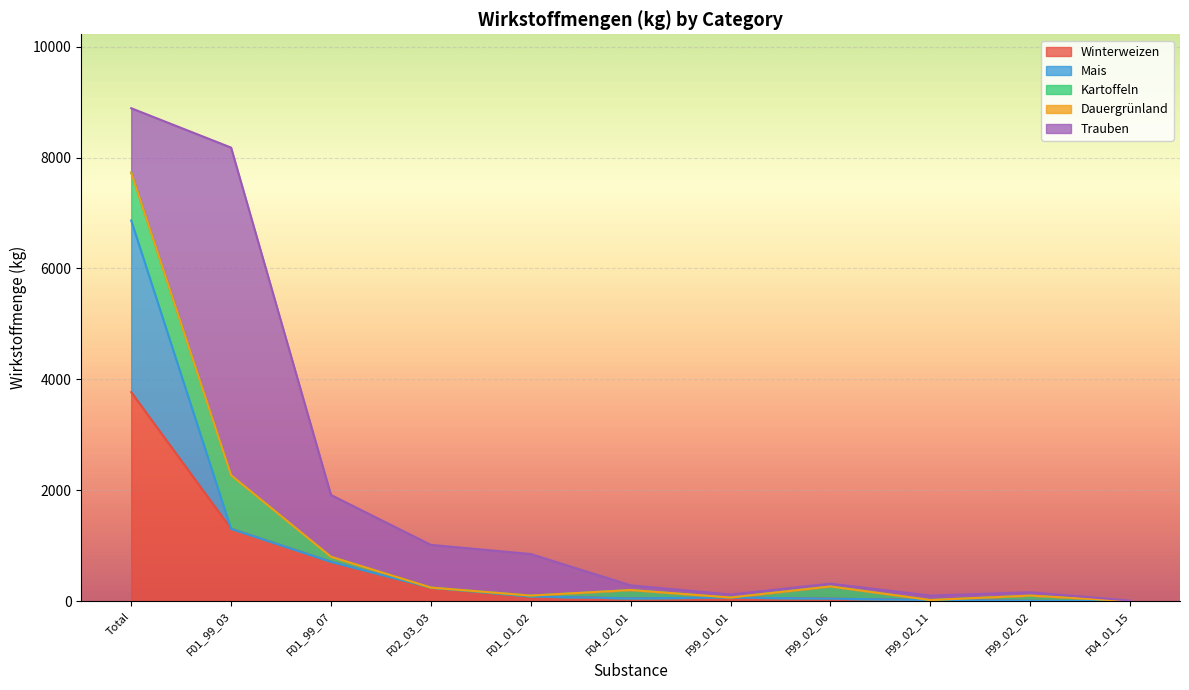

Which category has the highest value in the Winterweizen series?

Total